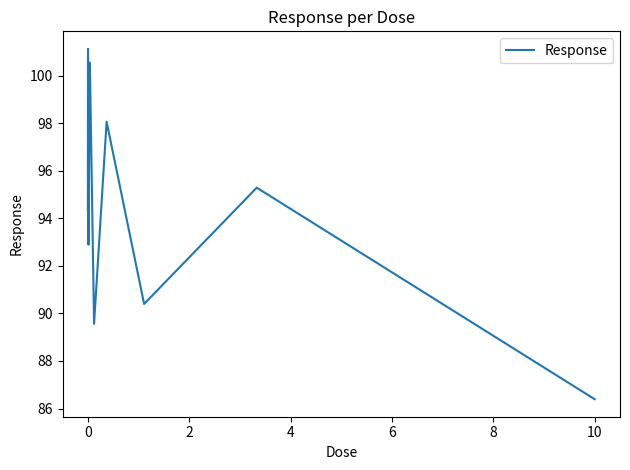

How many categories are shown in the chart?

9